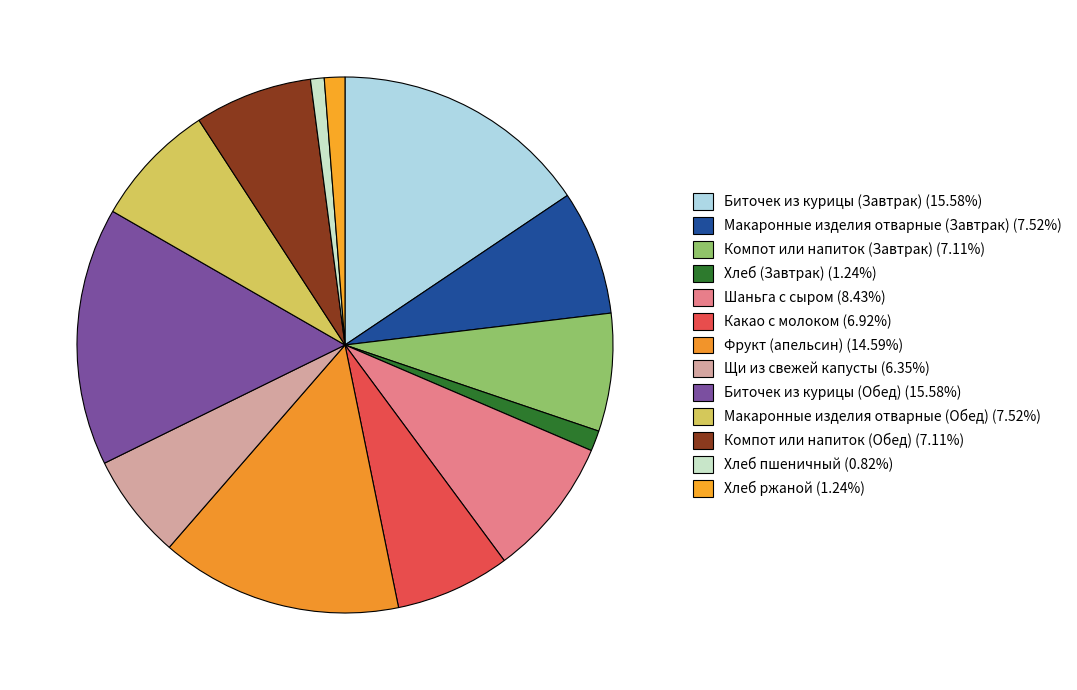

Which has a higher value, Биточек из курицы (Завтрак) or Биточек из курицы (Обед)?

Биточек из курицы (Завтрак)